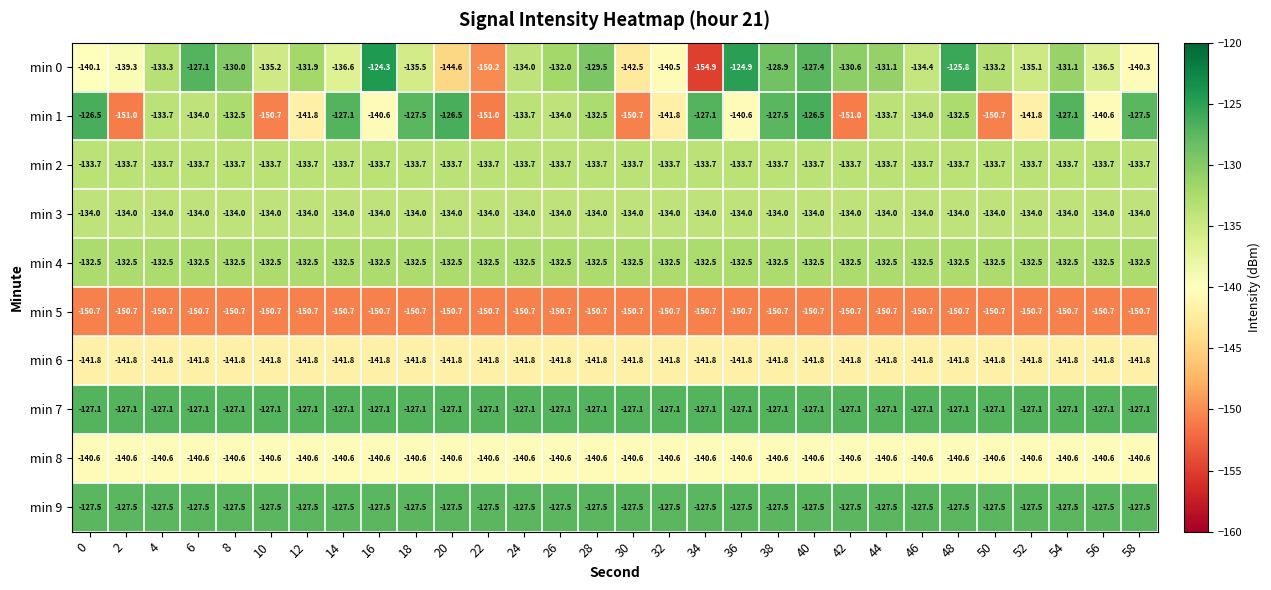

What is the greatest value displayed?

-124.3